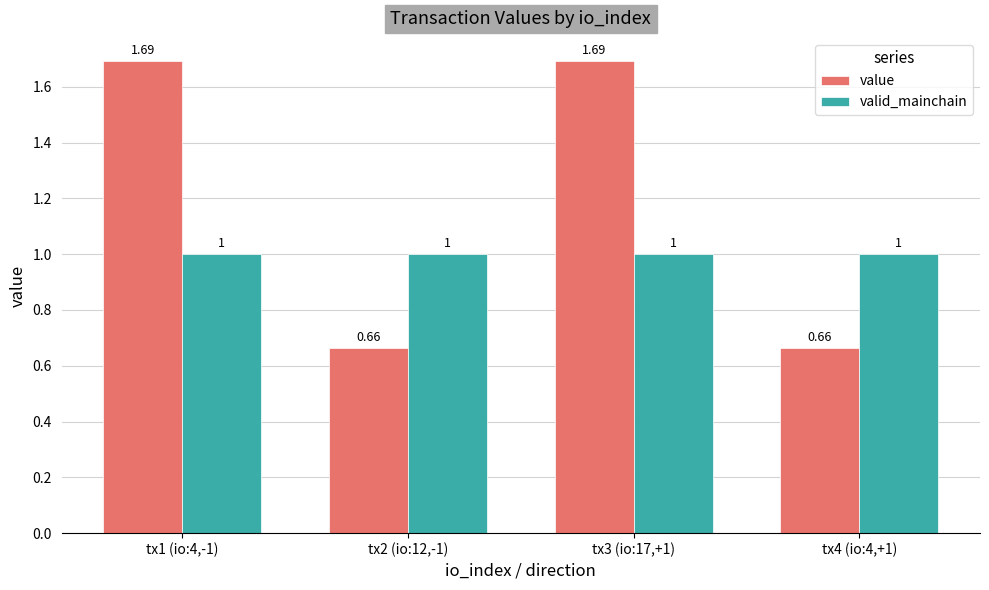

Which series has the largest range (max minus min)?

value